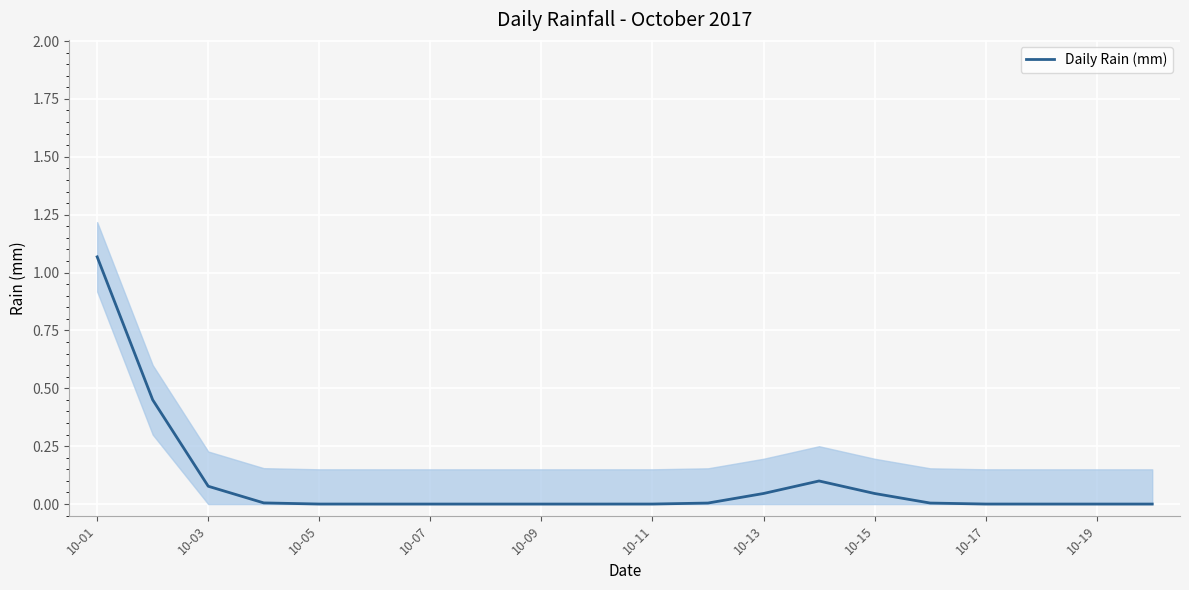

At which label is the value closest to 0?

10-11